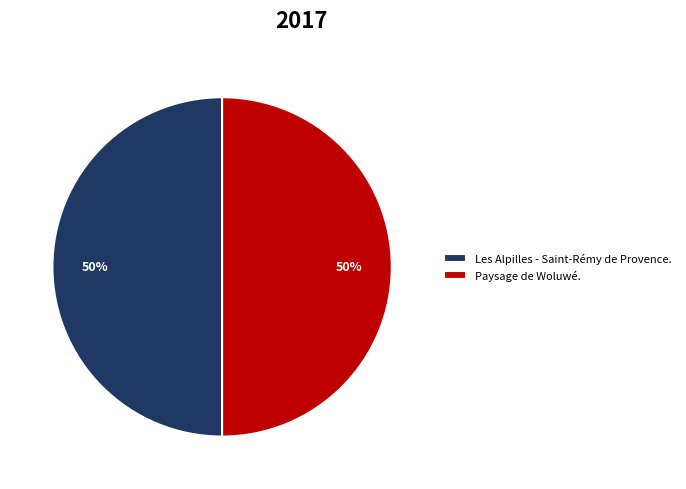

To the nearest percent, what is the average slice percentage?

50%